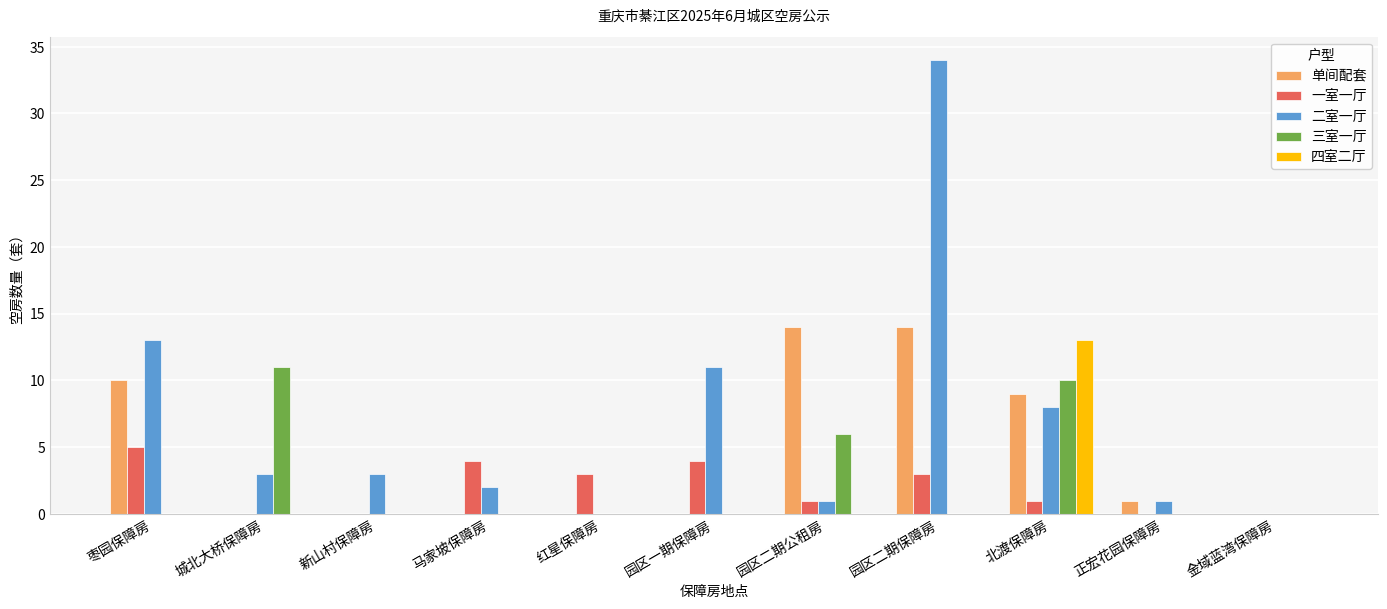

How many series are shown in this chart?

5